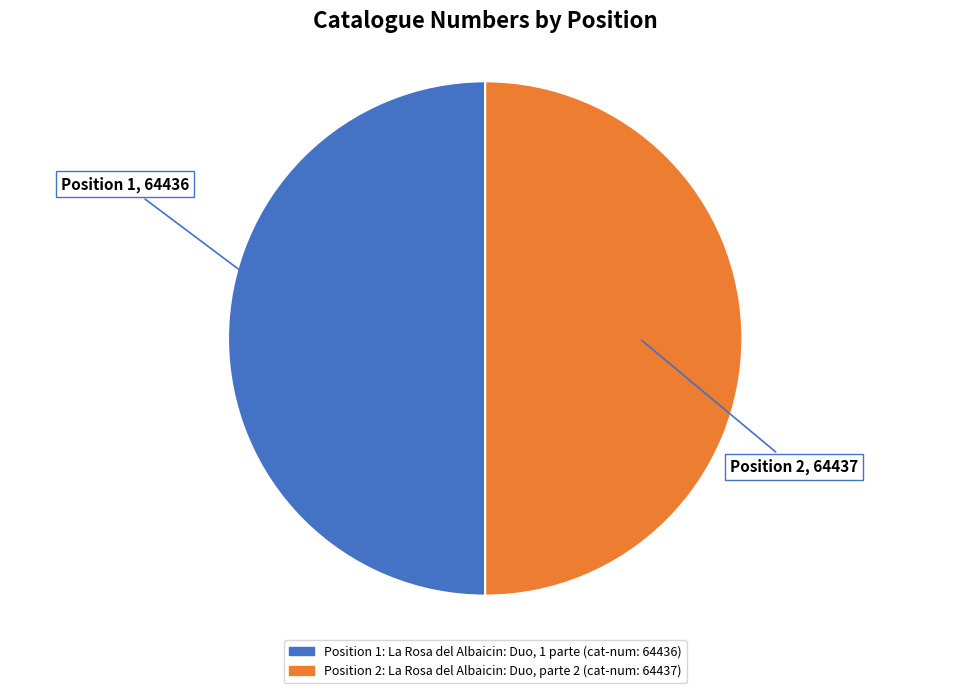

Approximately how many times larger is the value at Position 1 compared to Position 2?

1.0